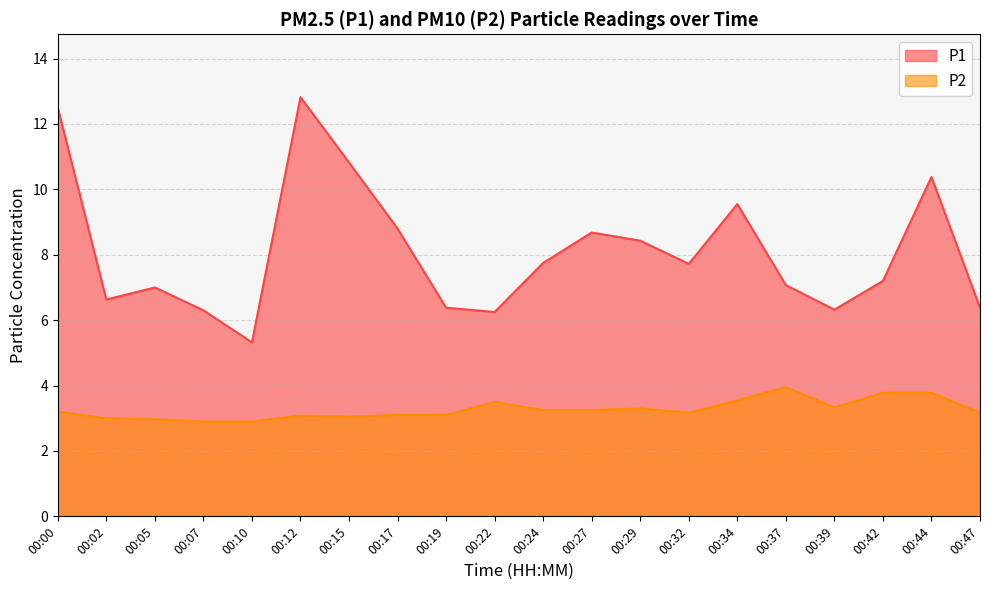

What is the value of the P1 point at the 14th from the left?

7.7